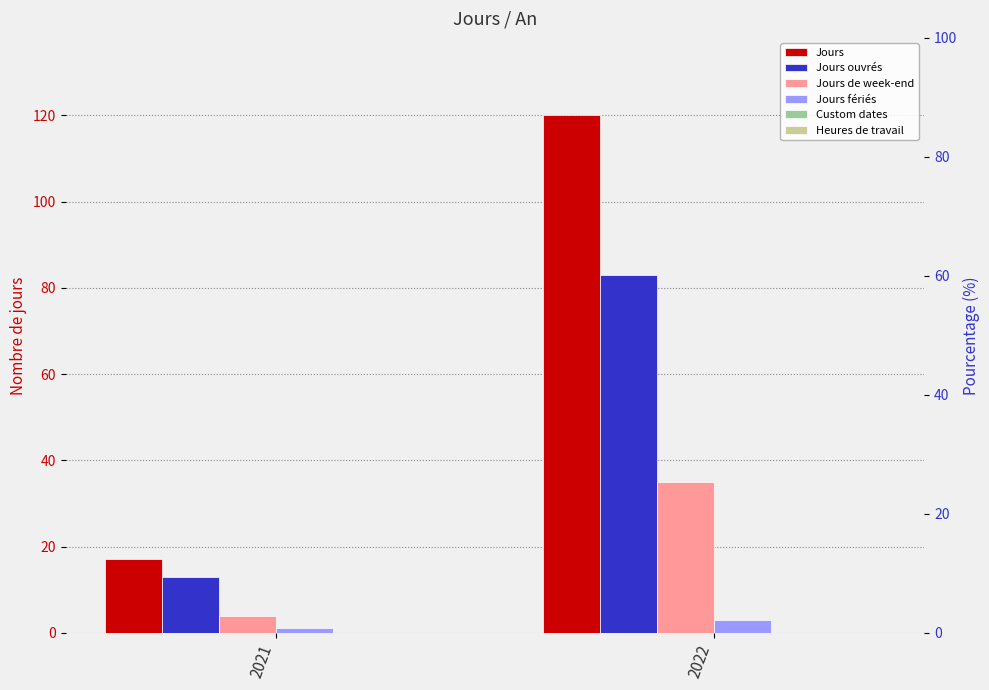

True or false: Jours fériés has a value of 1 at 2021.

True